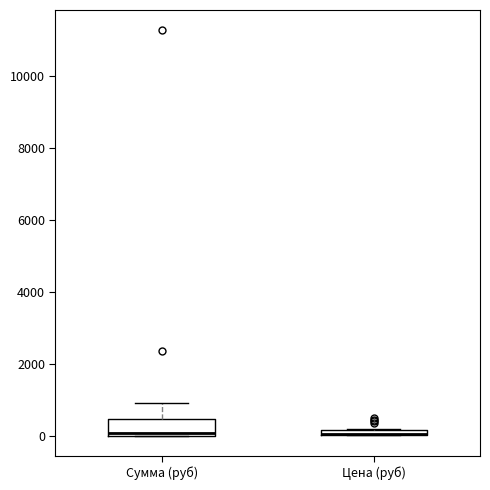

Where is the lower edge of the box for Цена (руб) on the y-axis? The values are not printed on the chart, so give them approximately, as read against the axis.

0